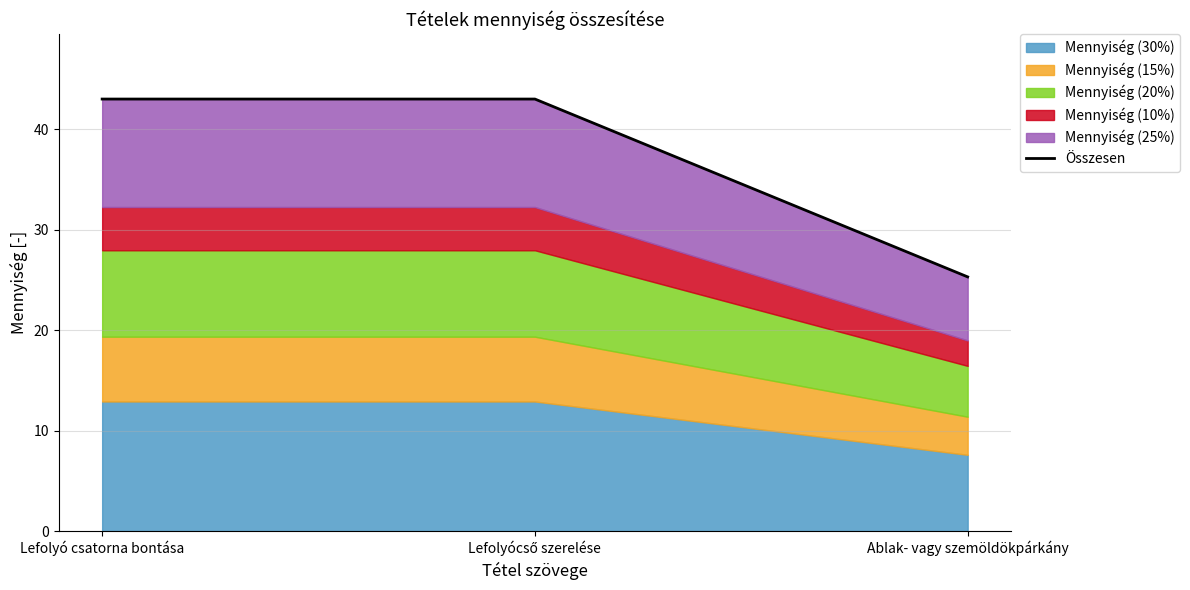

How many lines are shown in the chart?

1